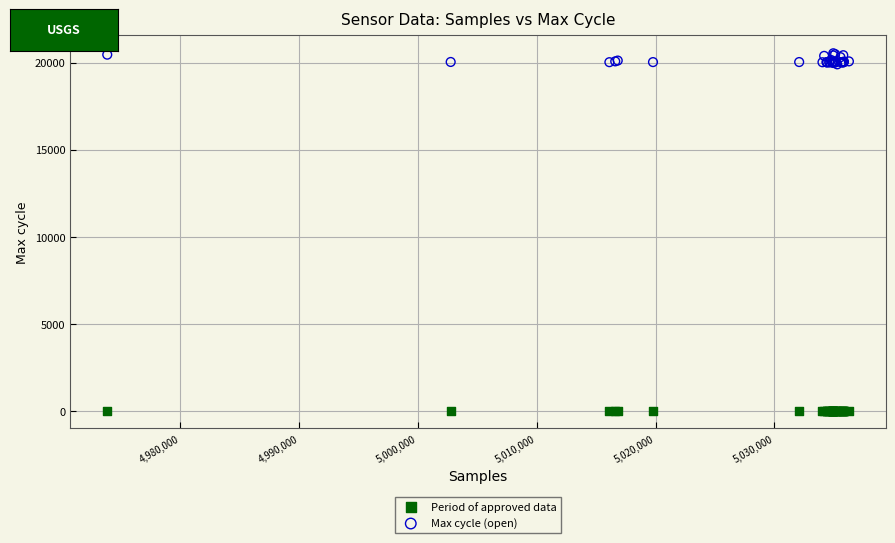

Which series contains the lowest Y value?

Period of approved data